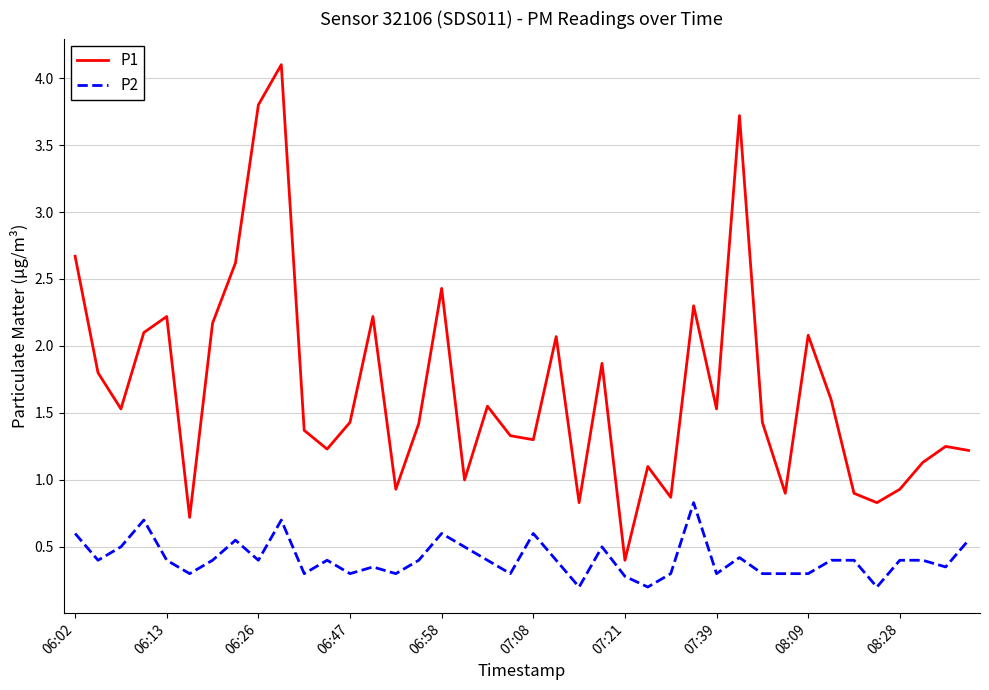

True or false: P2 and P1 intersect in this chart.

False